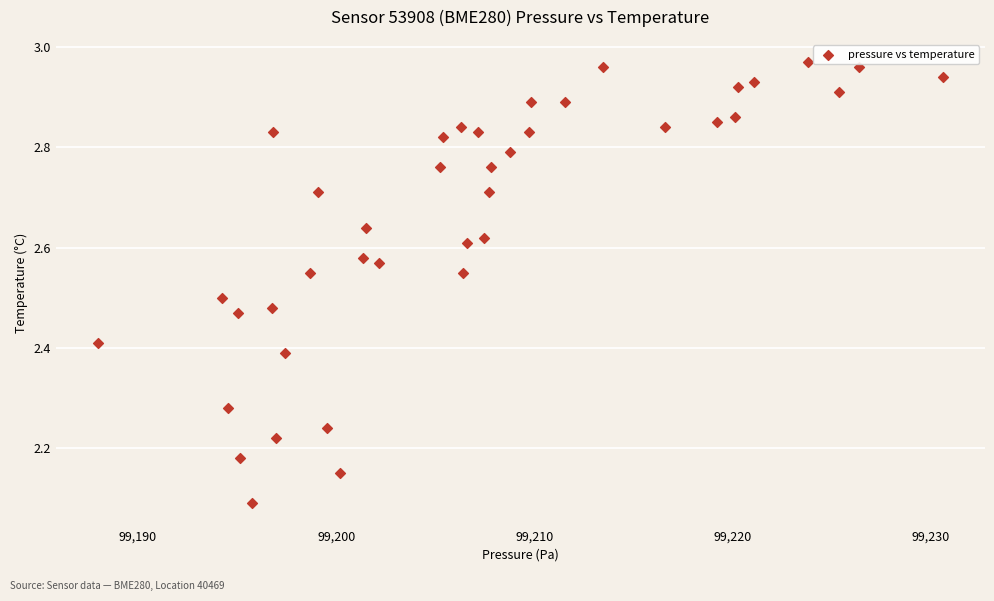

What is the range of Y values (max minus min)?

0.9